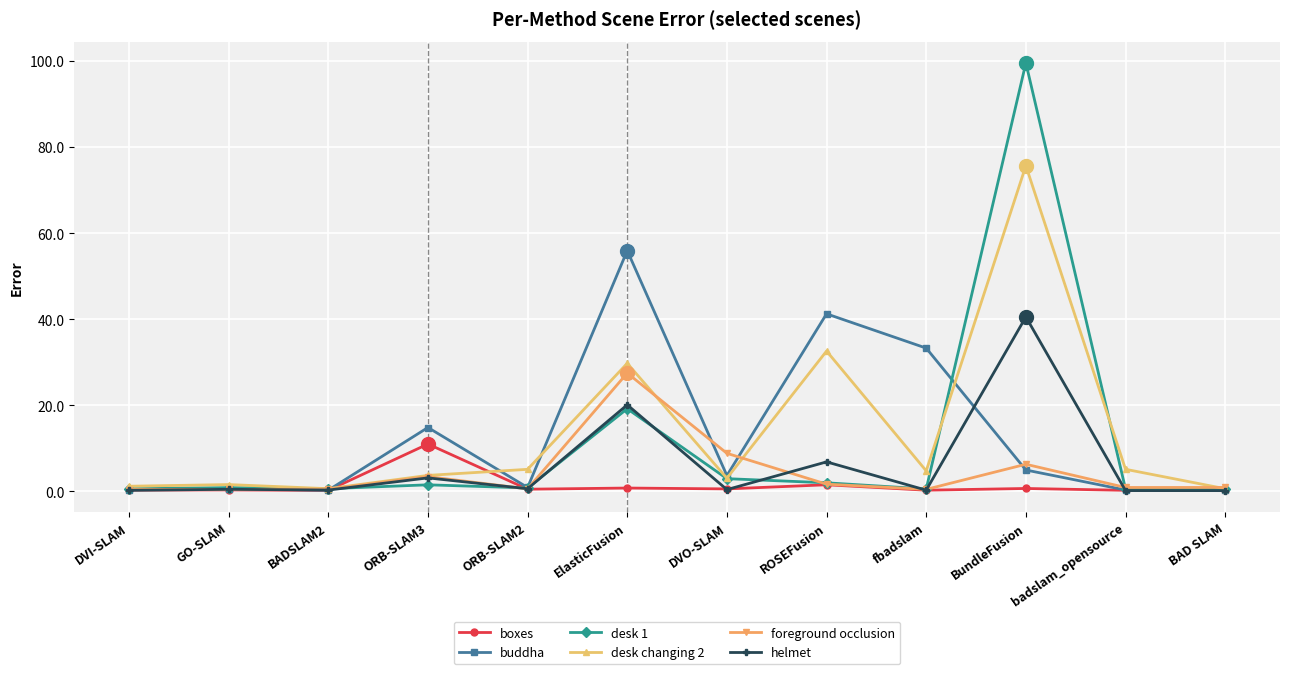

List the series in order of their peak value, highest first.

desk 1, desk changing 2, buddha, helmet, foreground occlusion, boxes